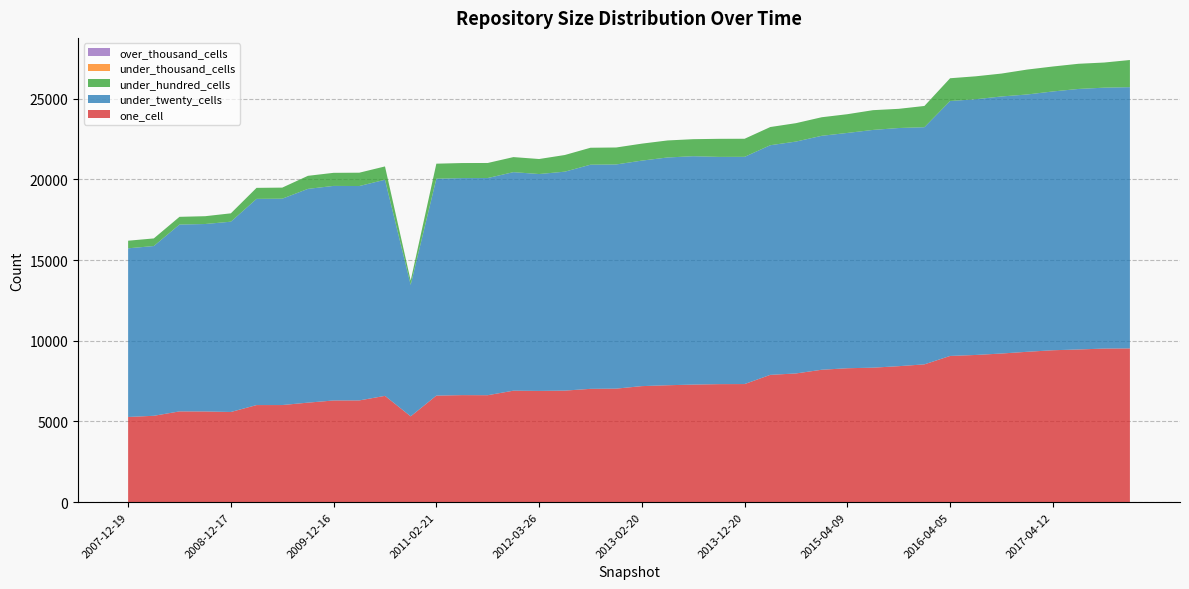

Reading left to right, transcribe all the data shown in this chart.

one_cell: 5280	5353	5625	5621	5589	6017	6019	6168	6302	6306	6588	5319	6604	6634	6629	6909	6894	6913	7023	7036	7192	7246	7287	7315	7320	7890	7977	8206	8300	8335	8428	8540	9062	9123	9212	9319	9415	9463	9519	9528
under_twenty_cells: 10452	10520	11579	11617	11793	12779	12788	13247	13297	13286	13392	8148	13441	13449	13458	13543	13441	13569	13890	13893	13975	14115	14153	14082	14081	14231	14370	14498	14582	14734	14759	14697	15798	15847	15930	15946	16038	16145	16169	16191
under_hundred_cells: 471	472	479	484	518	683	686	809	811	826	826	265	932	933	933	933	931	1032	1051	1051	1052	1055	1055	1120	1120	1127	1141	1150	1161	1224	1189	1316	1411	1422	1419	1544	1546	1560	1557	1682
under_thousand_cells: 0	0	0	0	0	0	0	0	0	0	0	0	0	0	0	0	0	0	0	0	0	0	0	0	0	0	0	0	0	0	0	0	0	0	0	0	0	0	0	1
over_thousand_cells: 0	0	0	0	0	0	0	0	0	0	0	0	0	0	0	0	0	0	0	0	0	0	0	0	0	0	0	0	0	0	0	0	0	0	0	0	0	0	0	0